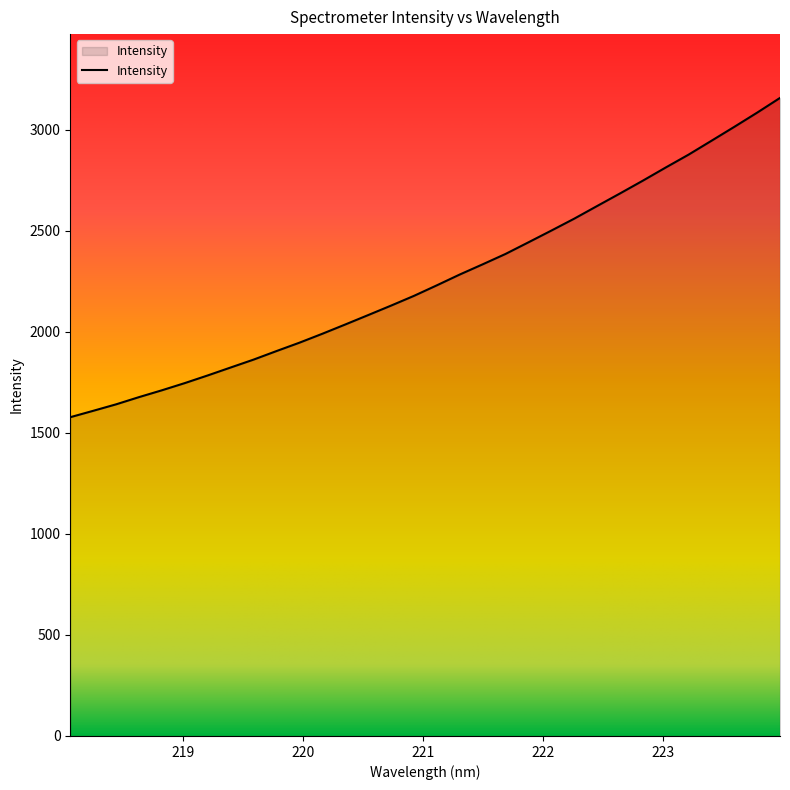

What is the maximum value shown in the chart?

3157.8